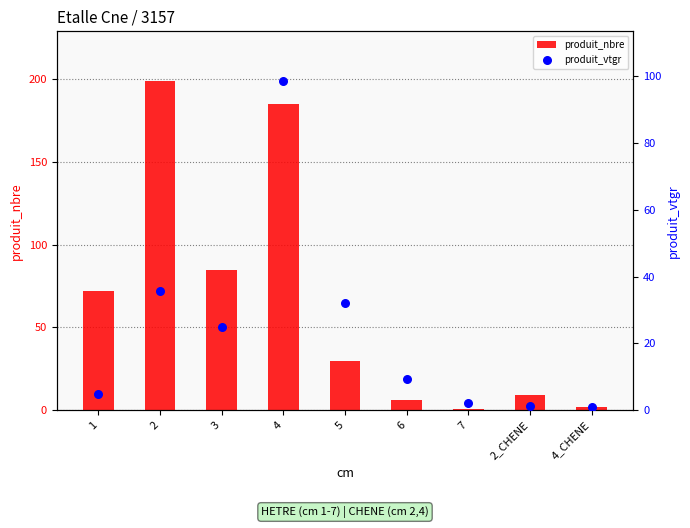

At how many categories does at least one series exceed 68?

4